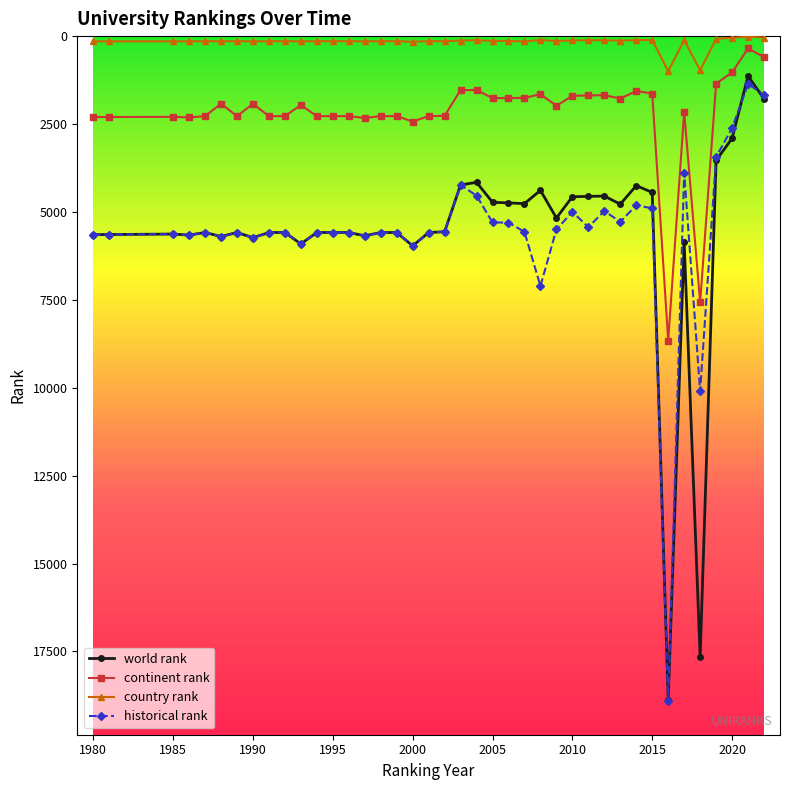

True or false: world rank and continent rank cross at least once.

False